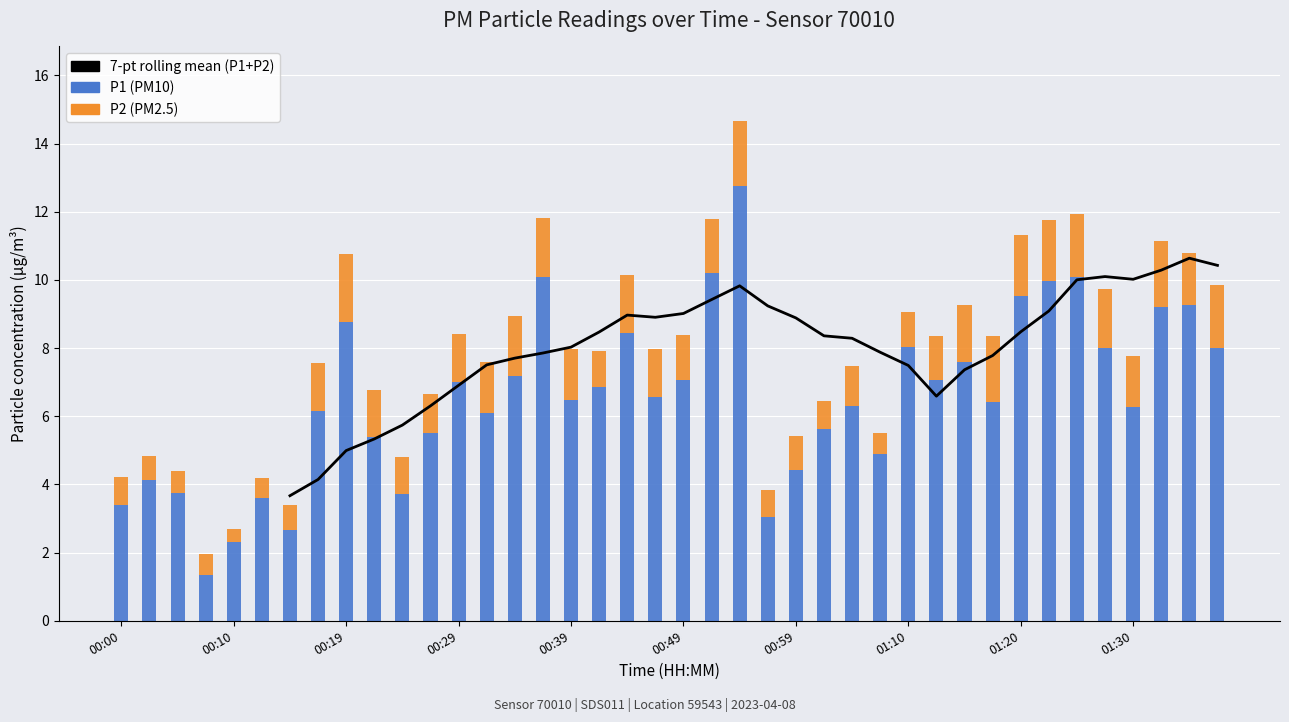

What is the difference between the highest and lowest values at 00:59?

7.9